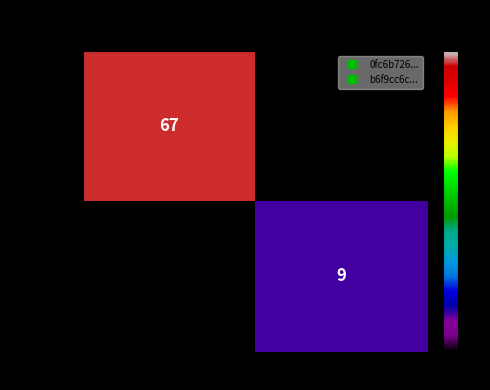

Rank the series at -1 from lowest to highest value.

0fc6b726..., b6f9cc6c...